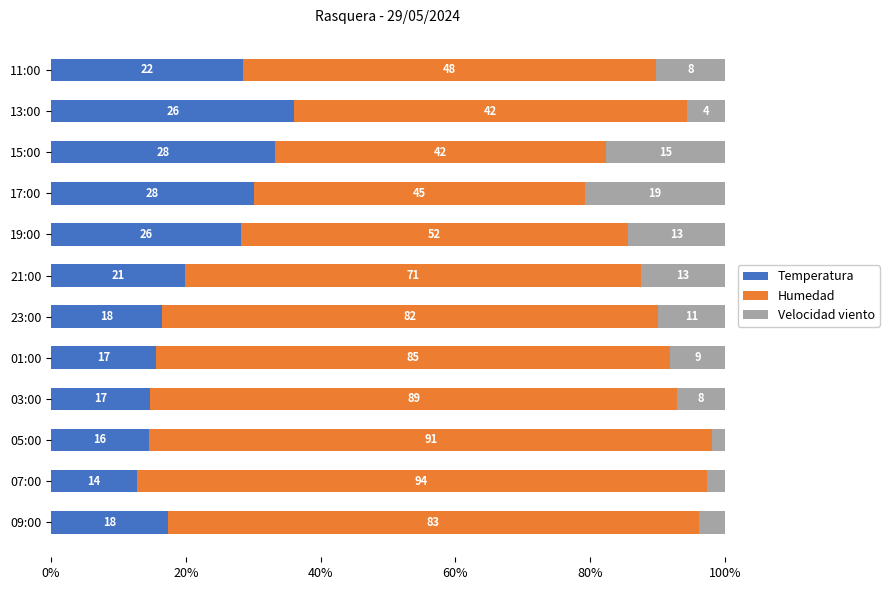

List the series in order of their peak value, lowest first.

Velocidad viento, Temperatura, Humedad